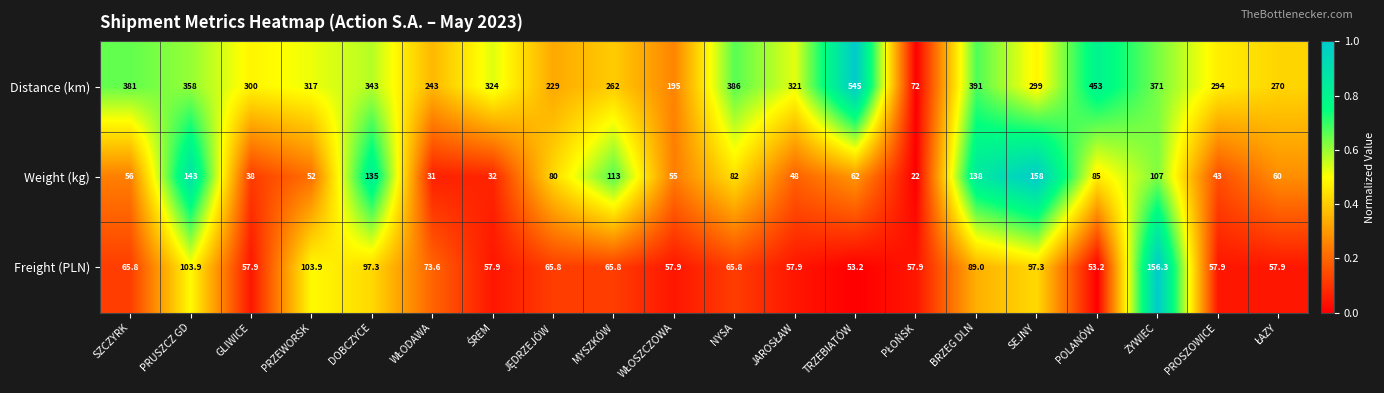

What is the total value across all series at DOBCZYCE?

575.3